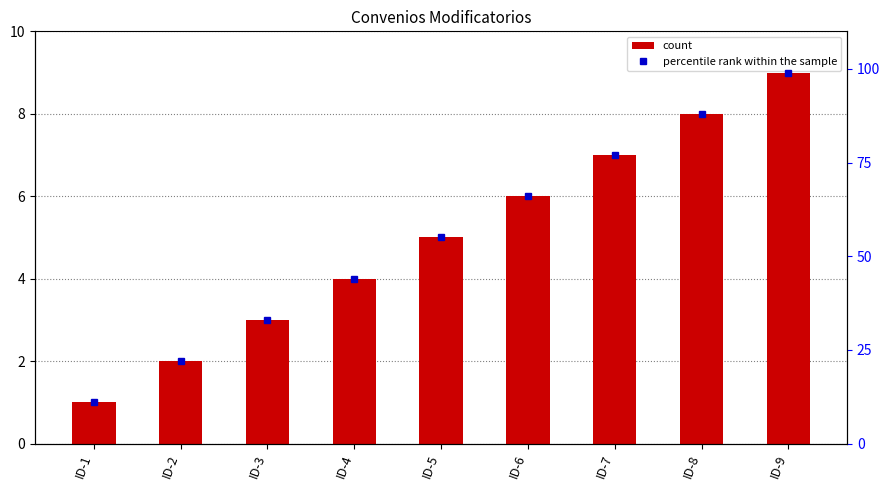

What is the difference between the highest and lowest values at ID-8?

80